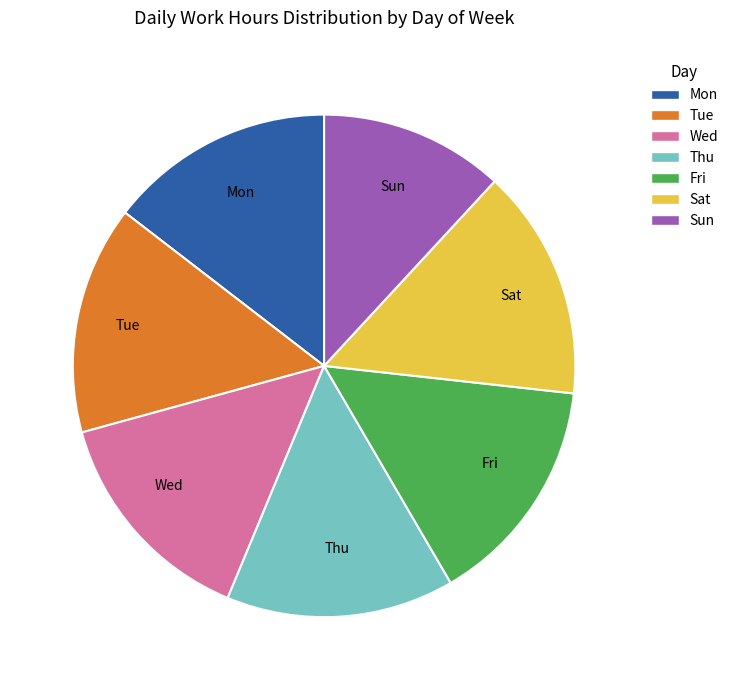

Do Mon and Thu together represent more than half of the pie?

No